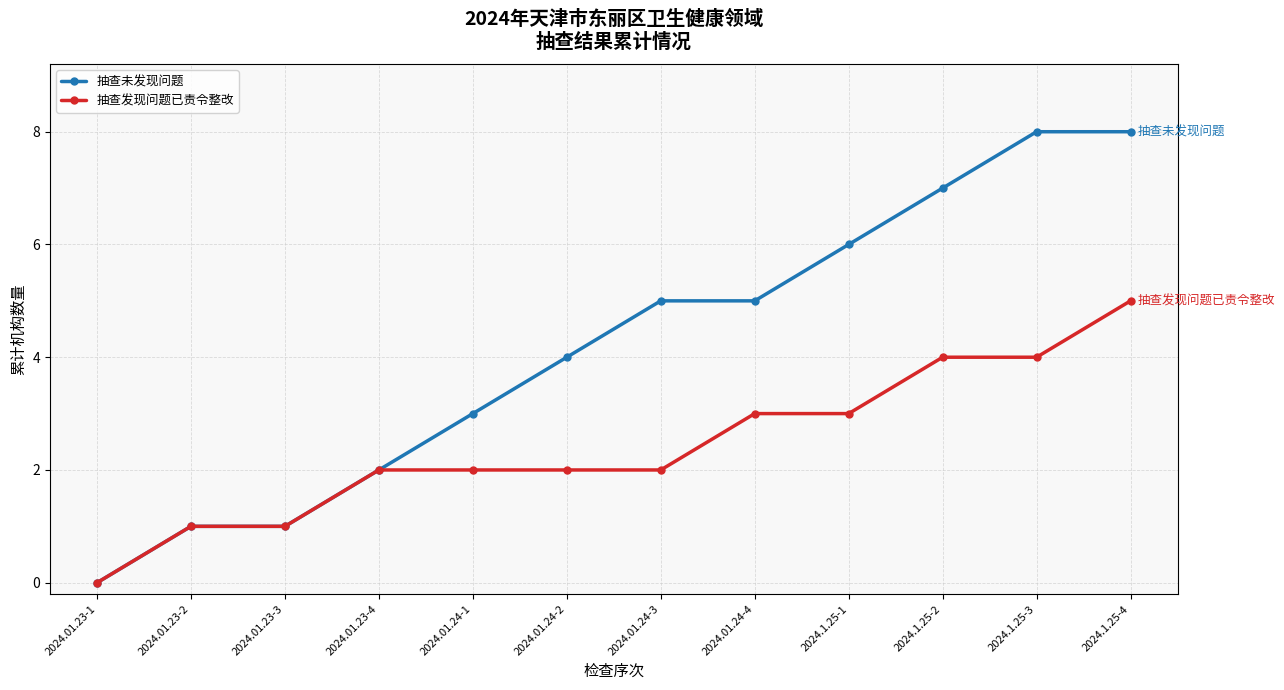

Which series has the largest range (max minus min)?

抽查未发现问题